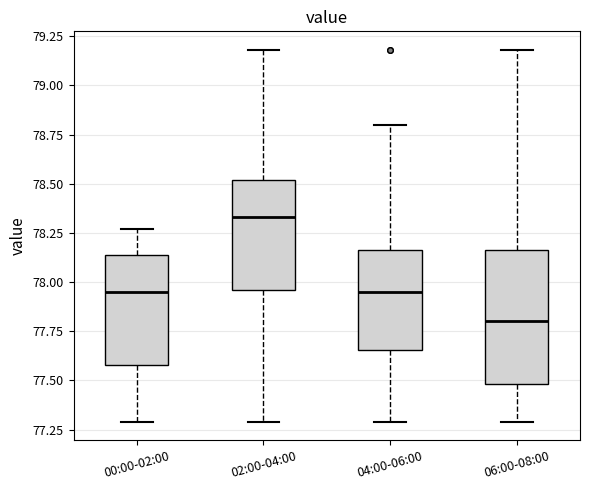

Reading left to right, read every box against the y-axis: the position of its median line, the range the box covers, and the ends of its whiskers. The values are not printed on the chart, so give them approximately, as read against the axis.

00:00-02:00: median 77.95, box 77.60 to 78.15, whiskers 77.30 to 78.25
02:00-04:00: median 78.35, box 77.95 to 78.50, whiskers 77.30 to 79.20
04:00-06:00: median 77.95, box 77.65 to 78.15, whiskers 77.30 to 78.80
06:00-08:00: median 77.80, box 77.50 to 78.15, whiskers 77.30 to 79.20